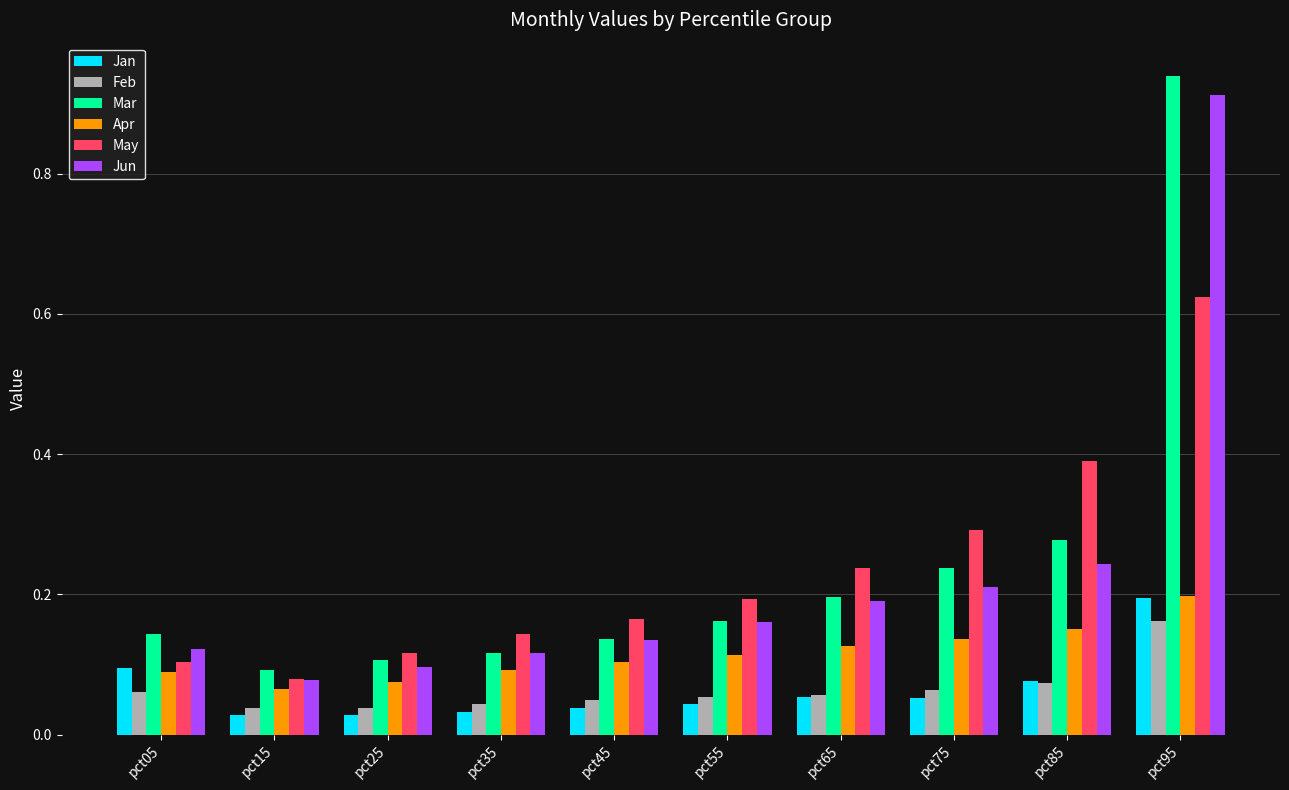

What is the total value across all series at pct75?

1.0